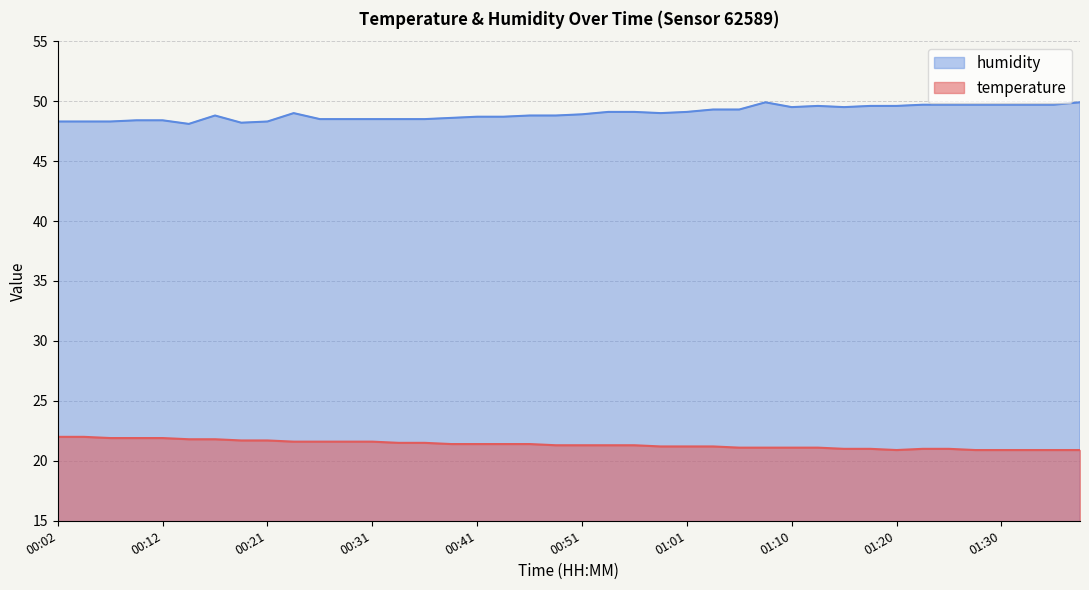

What is the sum of the temperature values at 01:25 and 00:14?

42.8